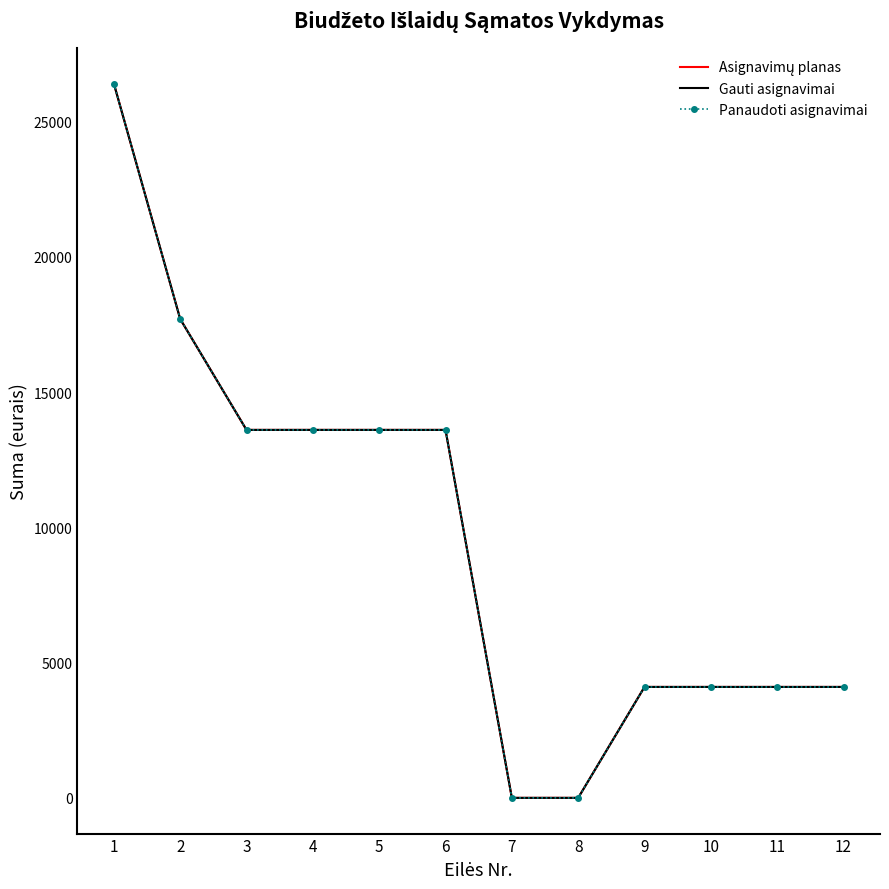

Is the value of Panaudoti asignavimai at 5 greater than the value of Asignavimų planas at 4?

No